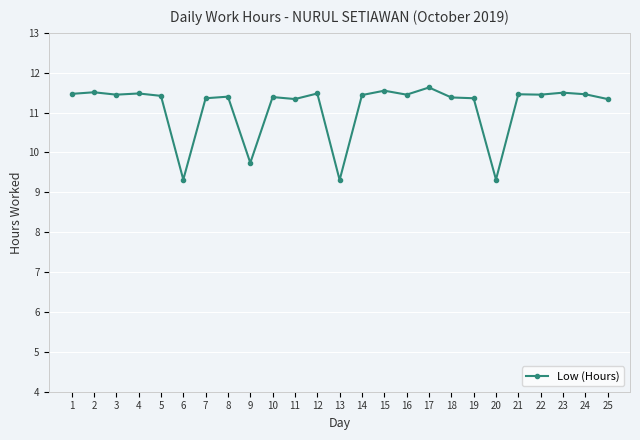

The chart shows a value of 11.3 at 11. True or false?

True